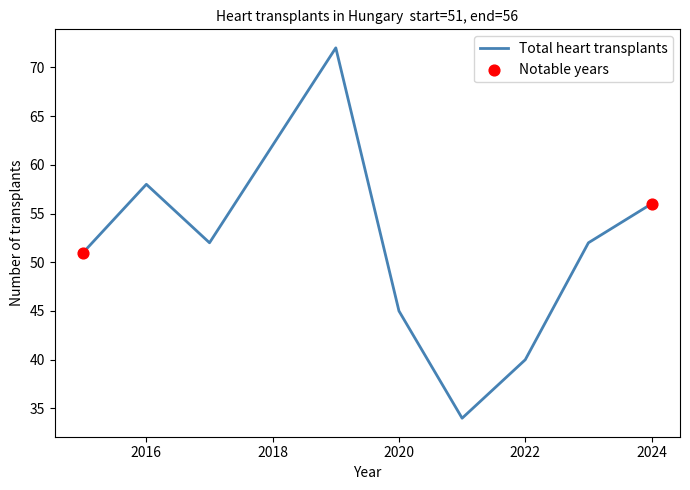

What is the greatest value displayed?

72